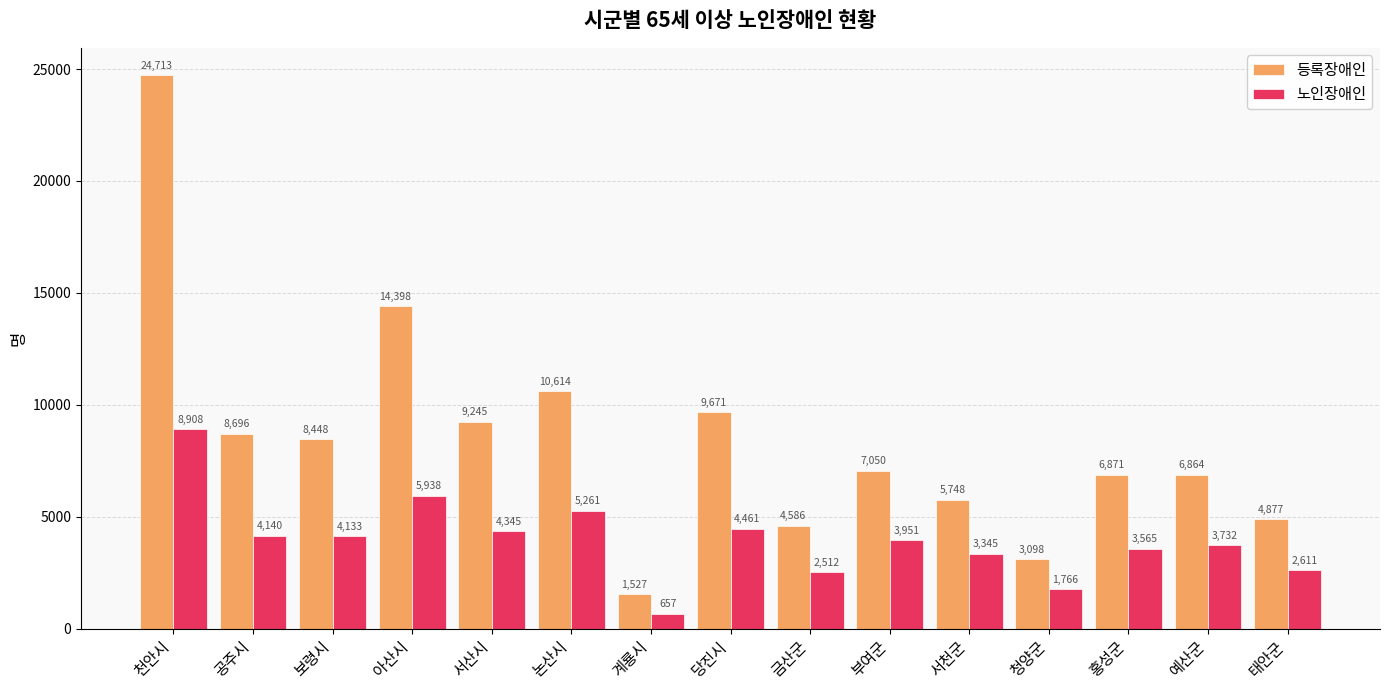

Reading right to left, extract all data points from this chart.

등록장애인: 4877	6864	6871	3098	5748	7050	4586	9671	1527	10614	9245	14398	8448	8696	24713
노인장애인: 2611	3732	3565	1766	3345	3951	2512	4461	657	5261	4345	5938	4133	4140	8908